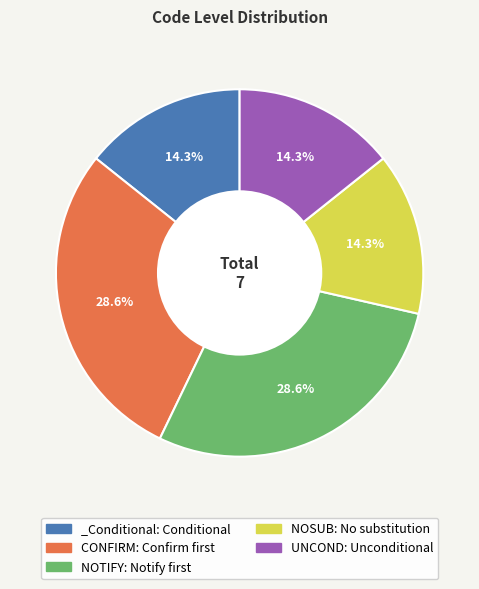

What percentage is the _Conditional slice, to the nearest percent?

14%